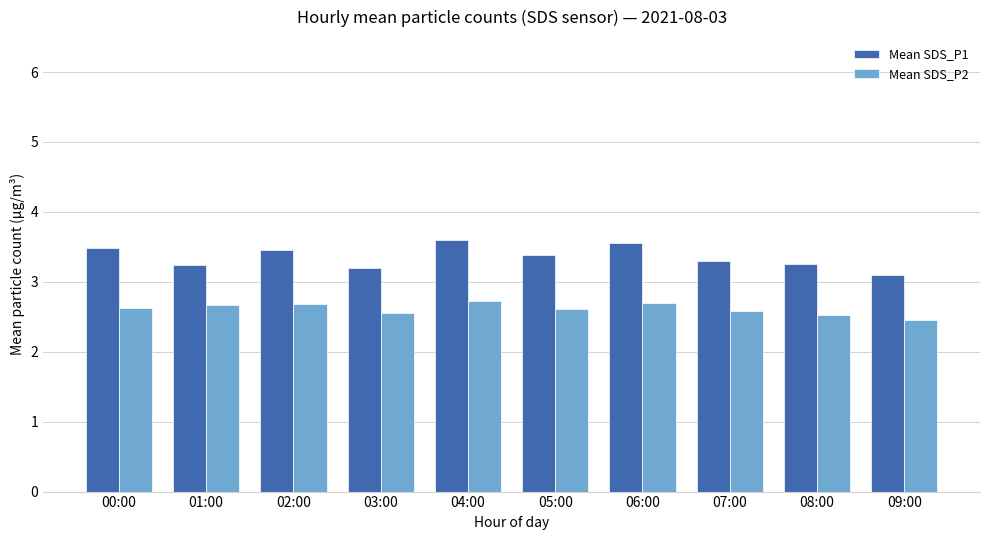

What is the greatest value displayed?

3.6